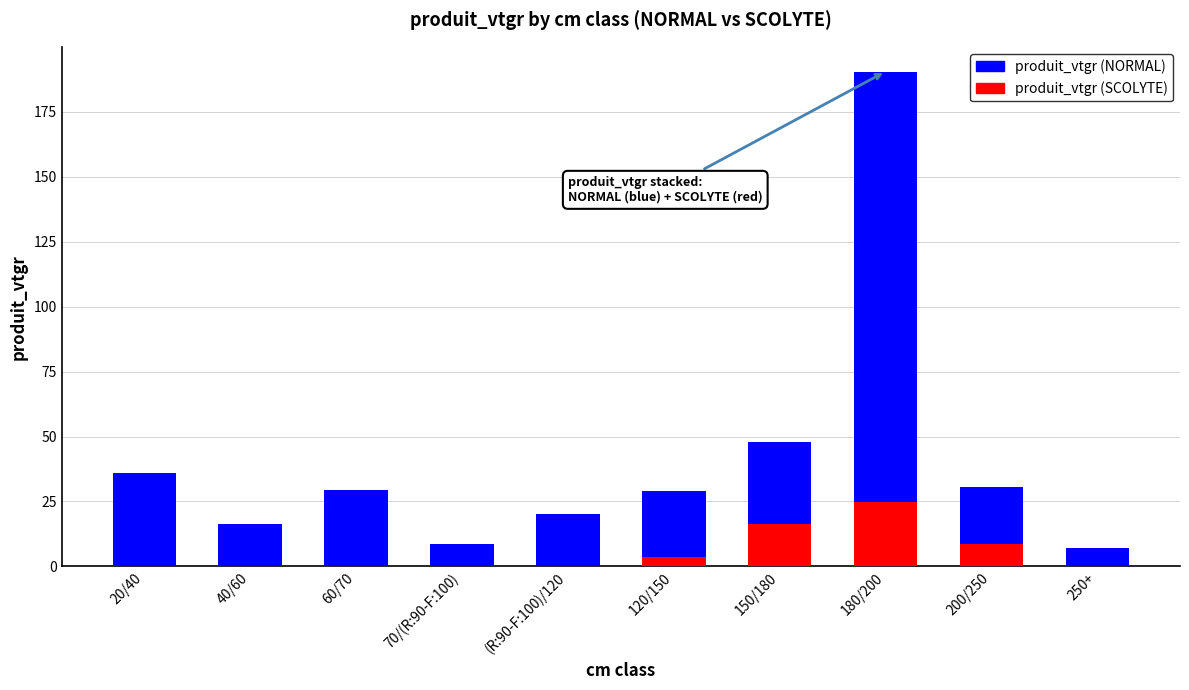

At which category is the sum across all series the highest?

180/200